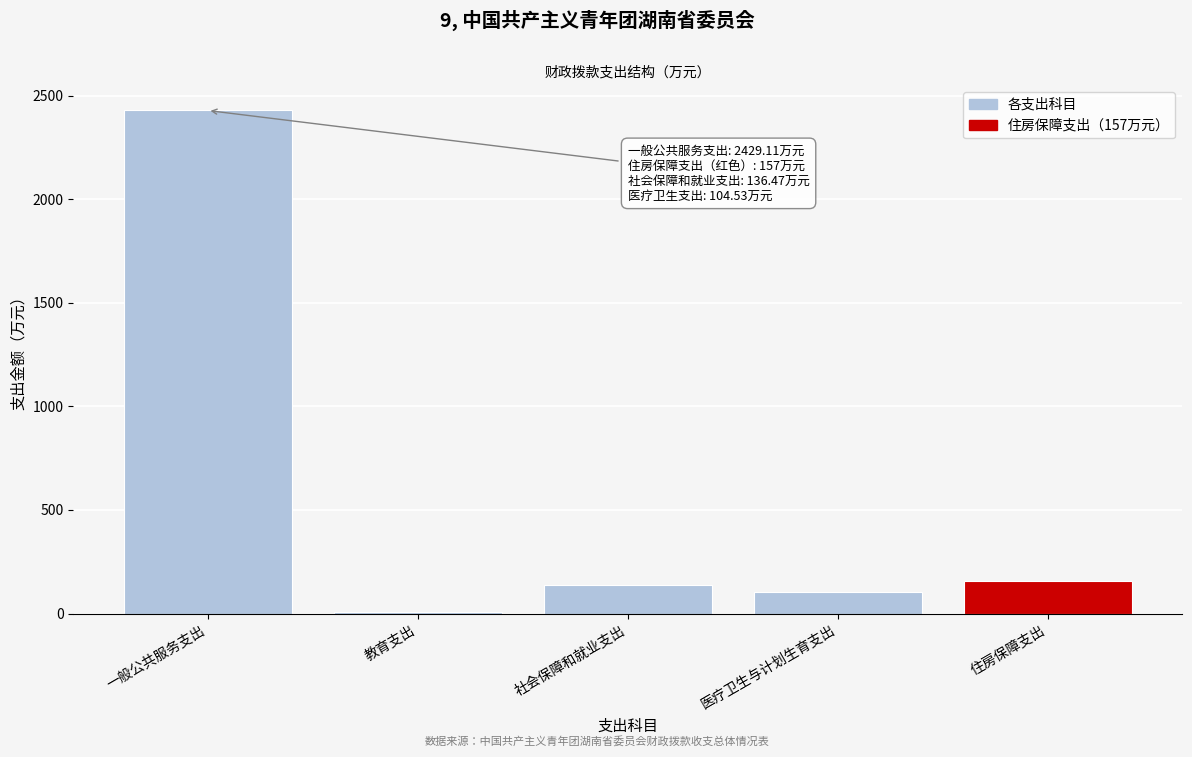

Reading right to left, transcribe all the data shown in this chart.

住房保障支出=157.0	医疗卫生与计划生育支出=104.5	社会保障和就业支出=136.5	教育支出=5.7	一般公共服务支出=2429.1